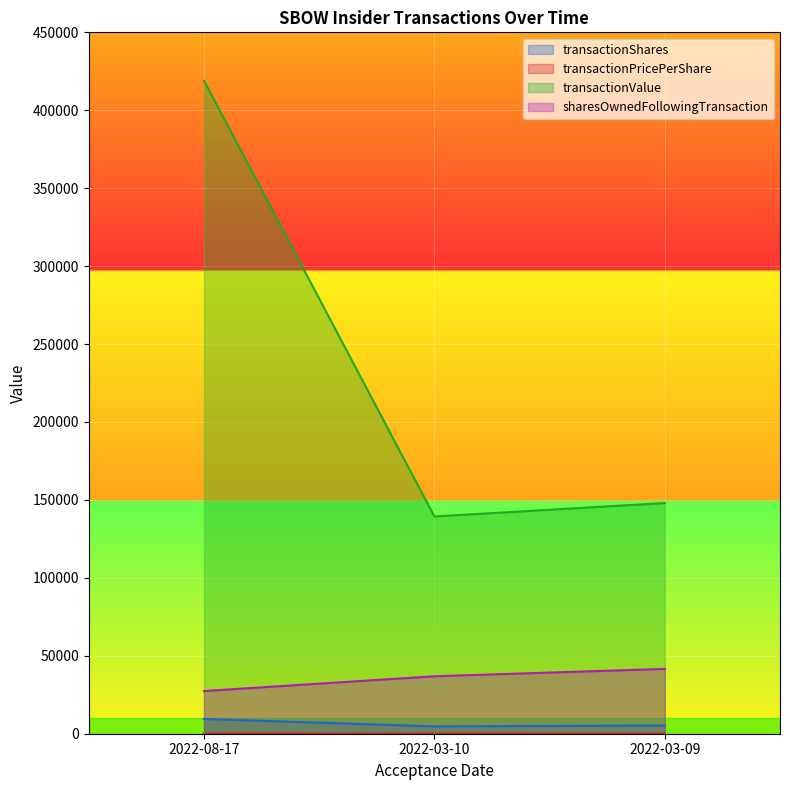

What is the approximate value of transactionShares at 2022-03-09?

5286.0